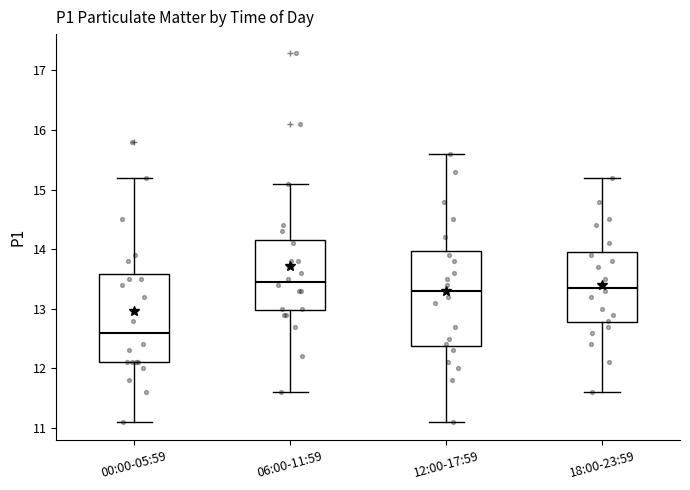

Comparing the boxes themselves (not the whiskers), which one is the tallest?

12:00-17:59